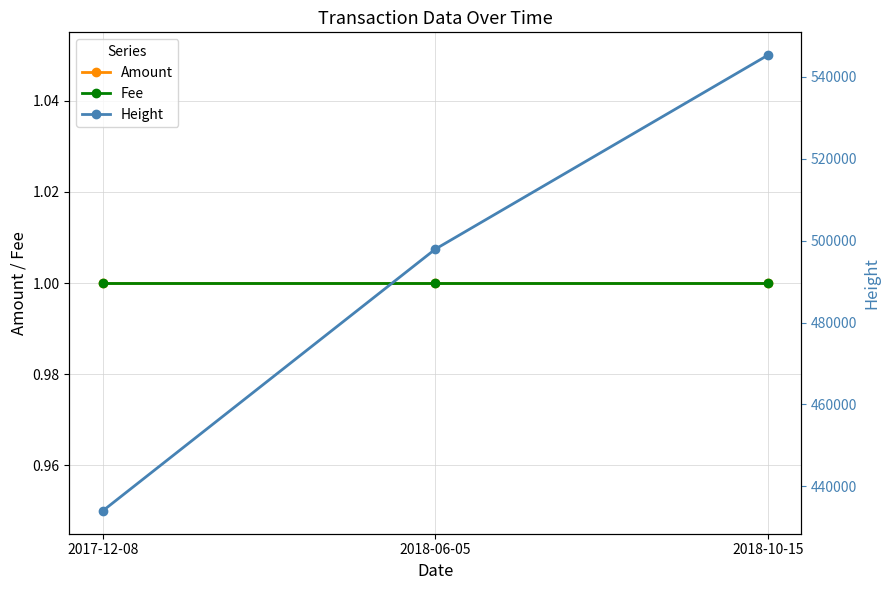

How many values in the Height series exceed 497944?

1